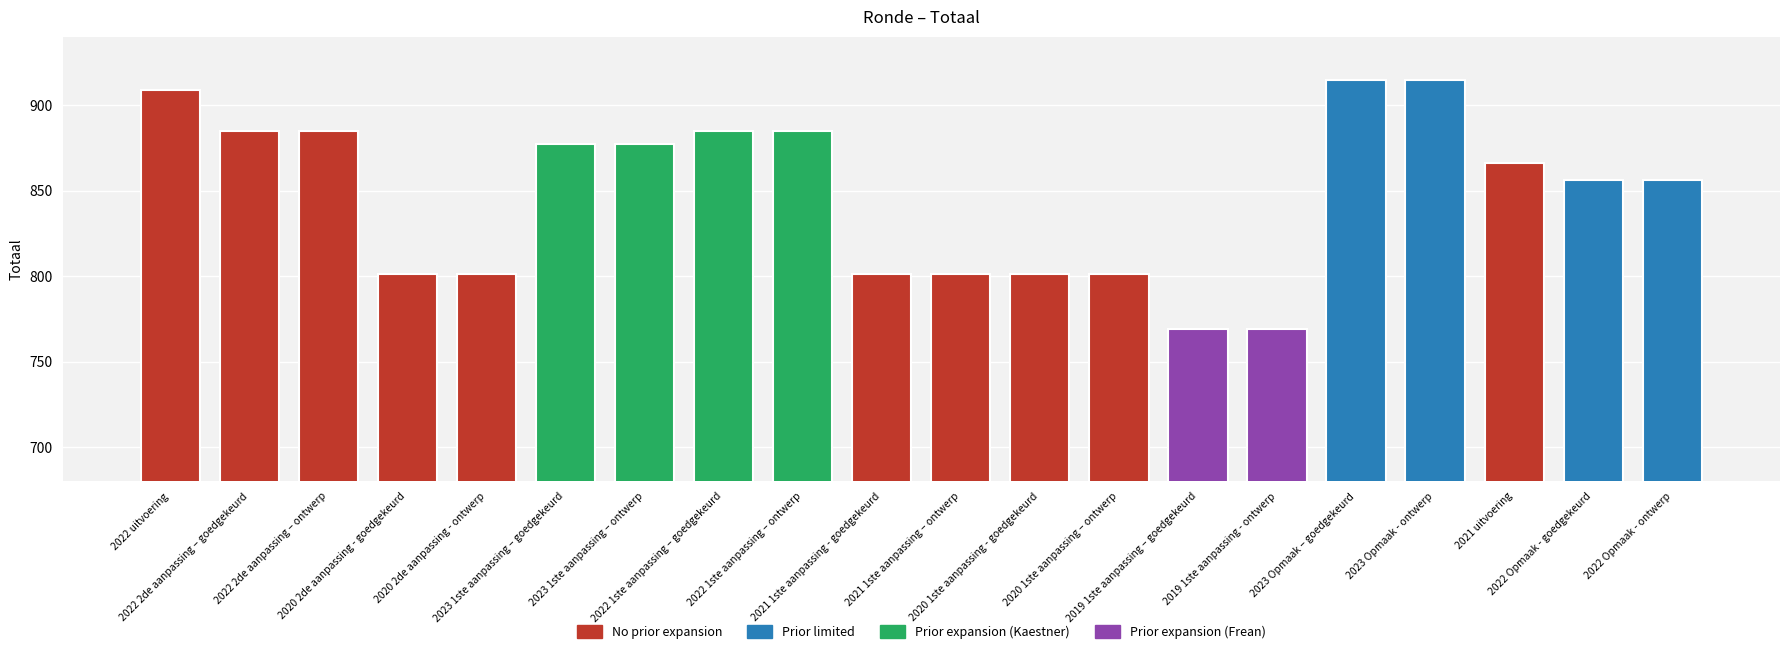

What is the approximate value at 2020 2de aanpassing - goedgekeurd, to the nearest 10?

800